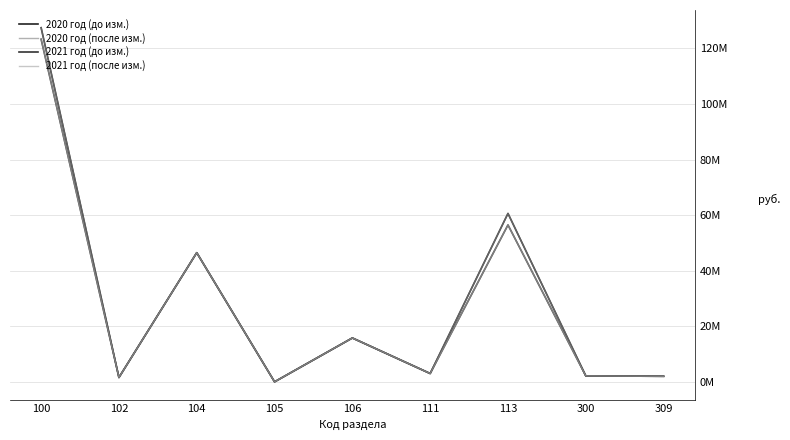

Rank the series at 309 from lowest to highest value.

2020 год (до изм.), 2020 год (после изм.), 2021 год (до изм.), 2021 год (после изм.)